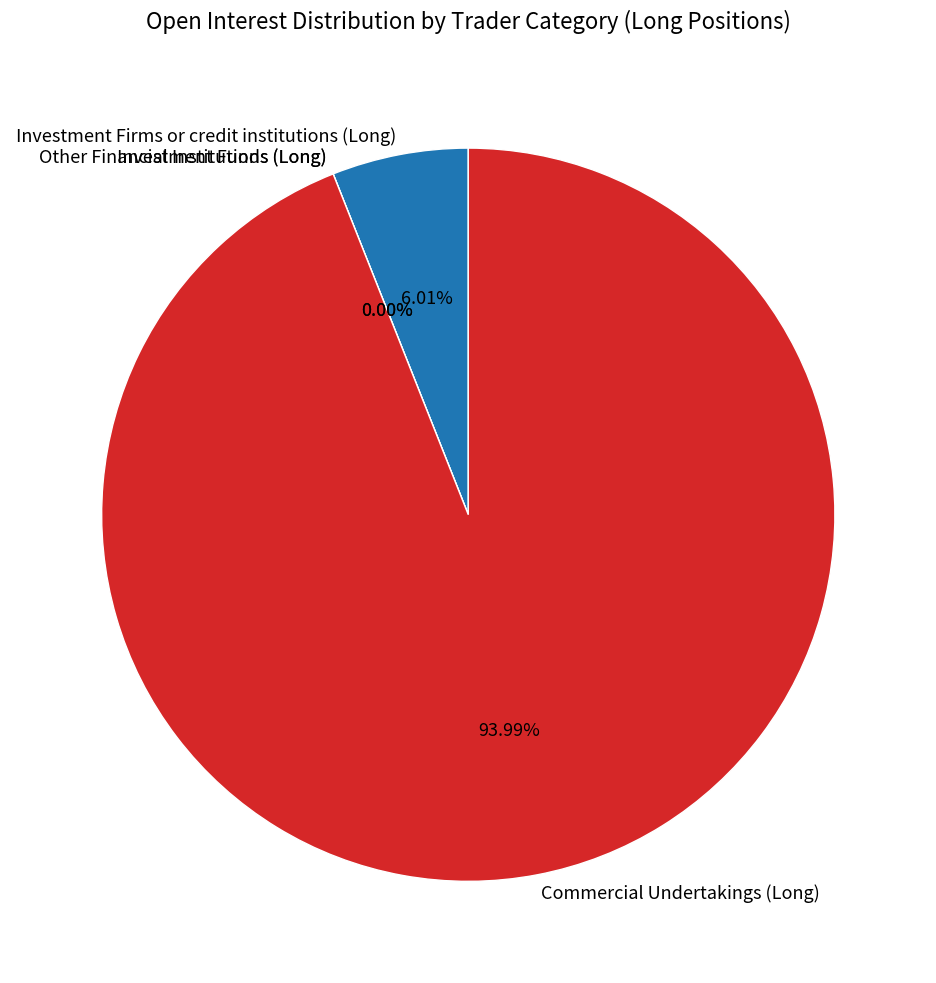

Rank the categories by value from highest to lowest.

Commercial Undertakings (Long), Investment Firms or credit institutions (Long), Investment Funds (Long), Other Financial Institutions (Long)